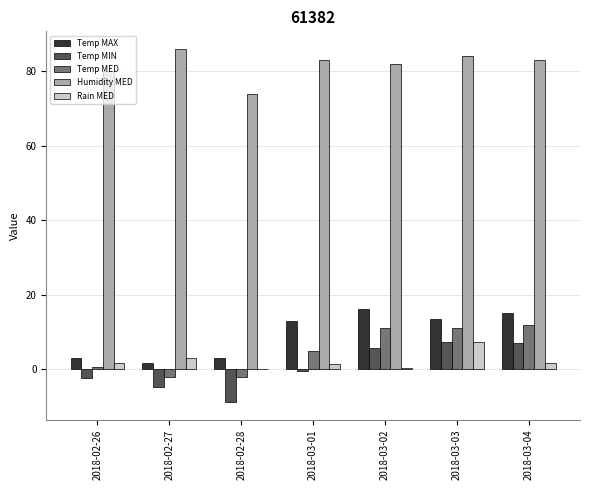

What is the greatest value displayed?

86.0